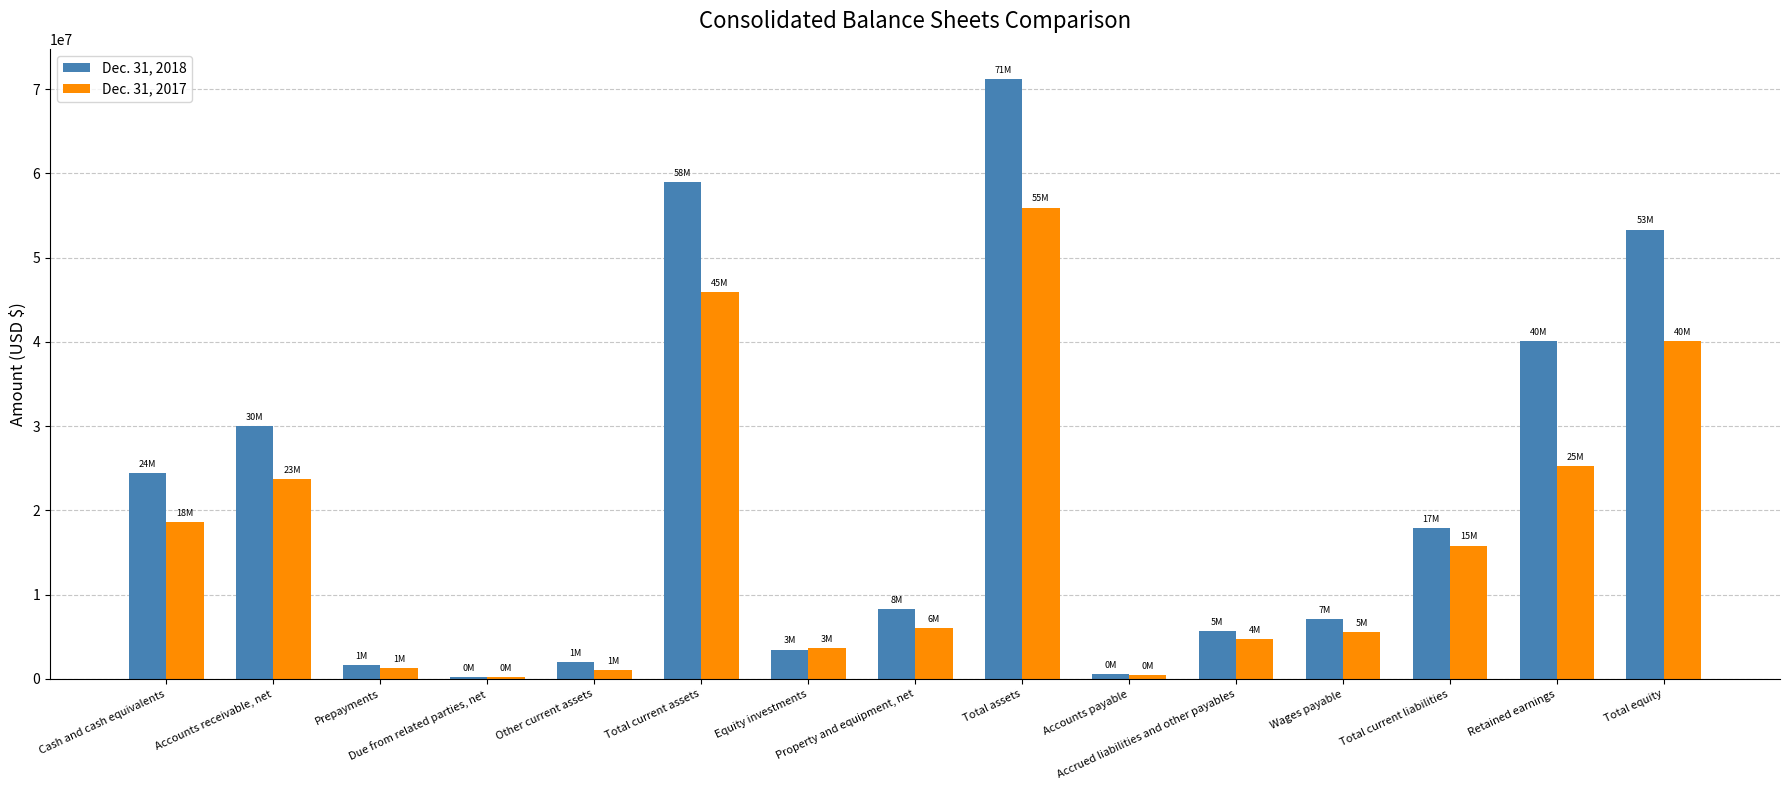

What is the total value across all series at Due from related parties, net?

419045